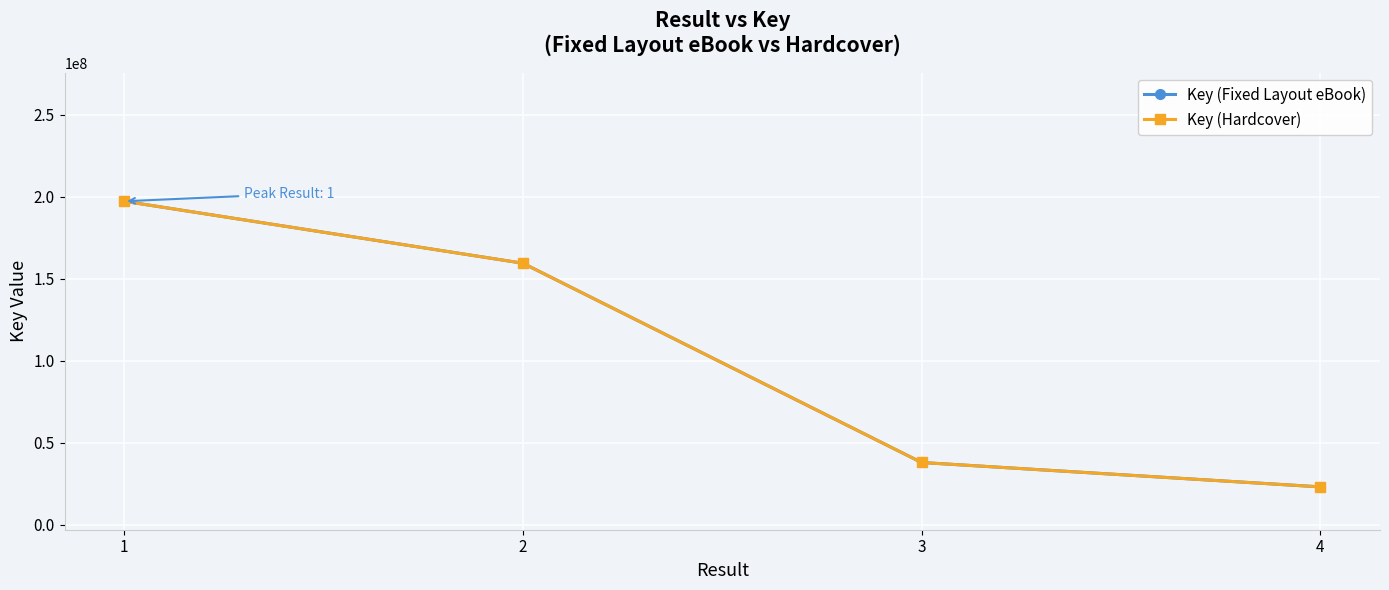

Which has a higher value, 2 or 4?

2